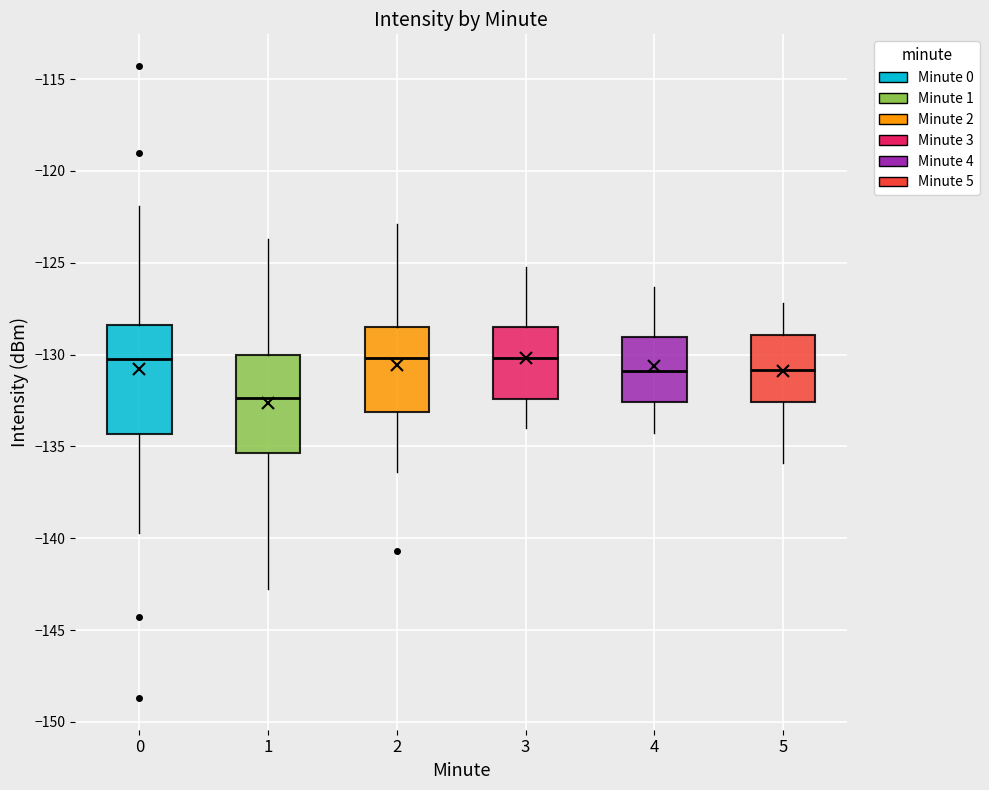

Where does the upper whisker of the box at x = 5 end on the y-axis? The values are not printed on the chart, so give them approximately, as read against the axis.

-127.0